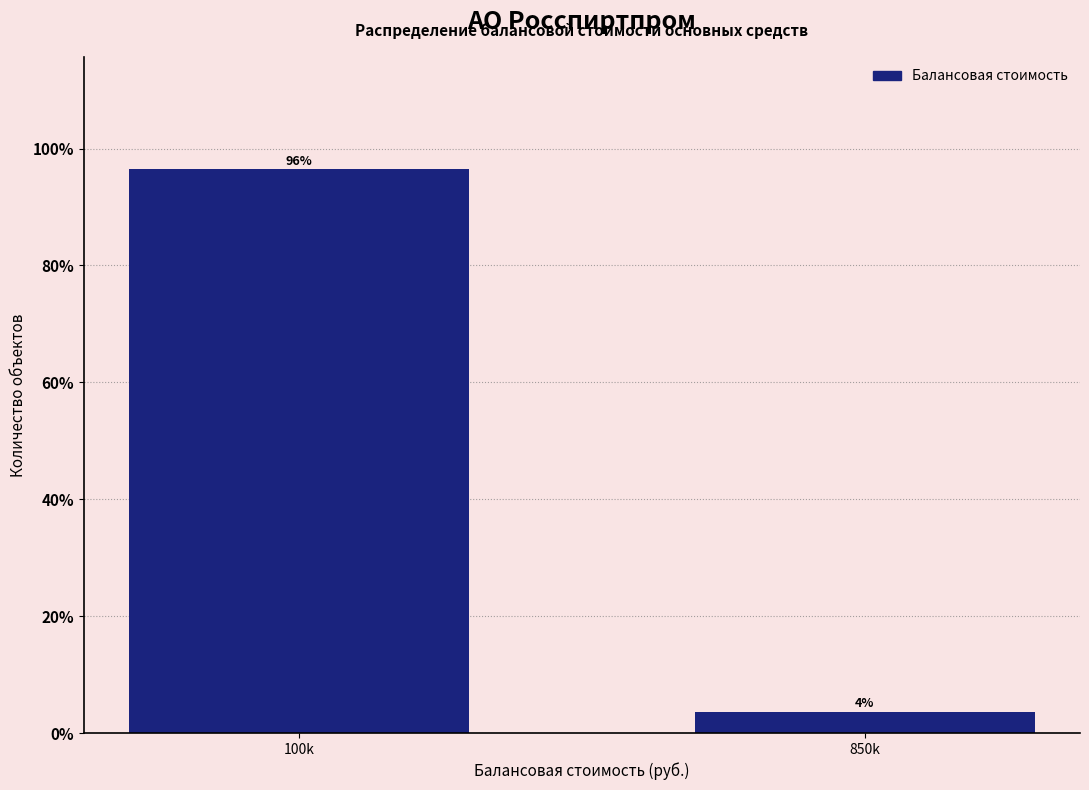

Which has a higher value, 100k or 850k?

100k